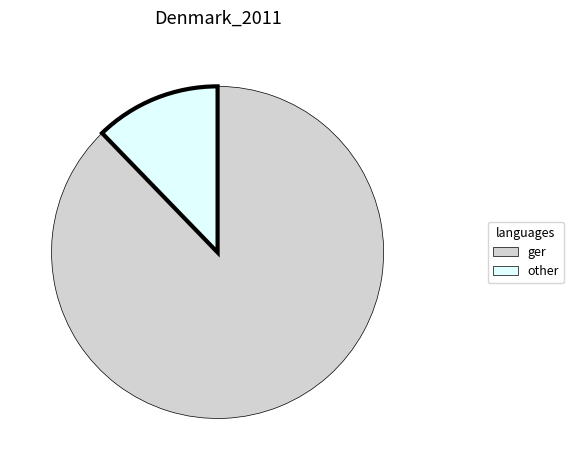

Do ger and other together represent more than half of the pie?

Yes